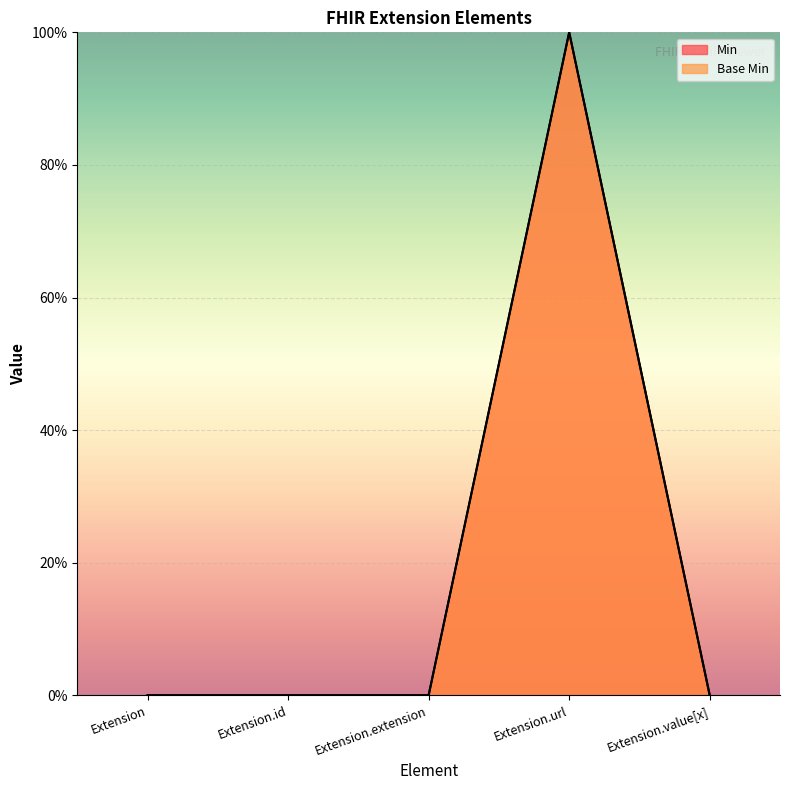

True or false: Base Min has more than 0 points higher than both neighbors.

True